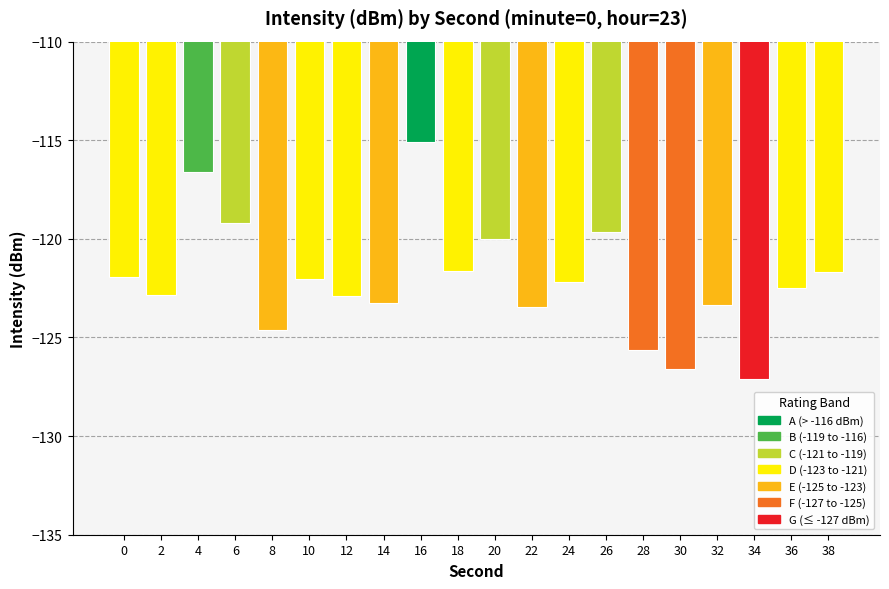

What is the minimum value shown in the chart?

-127.1